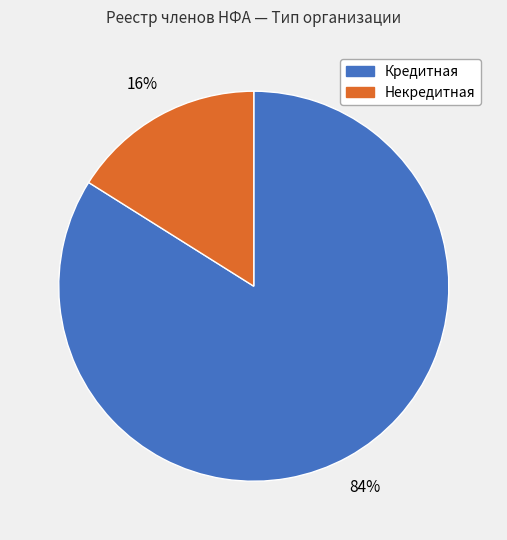

Does Некредитная account for over 50% of the chart?

No